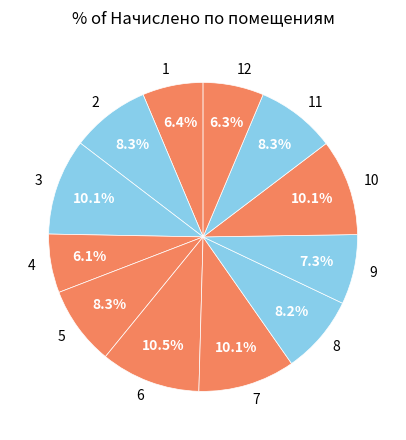

To the nearest percent, what is the combined percentage of 10 and 7?

20%